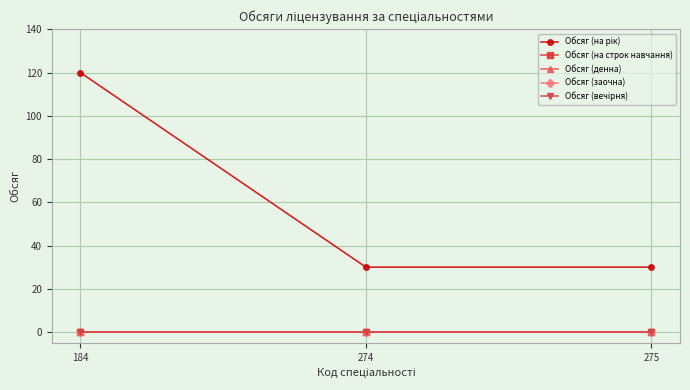

Reading right to left, transcribe all the data shown in this chart.

Обсяг (на рік): 30	30	120
Обсяг (на строк навчання): 0	0	0
Обсяг (денна): 0	0	0
Обсяг (заочна): 0	0	0
Обсяг (вечірня): 0	0	0